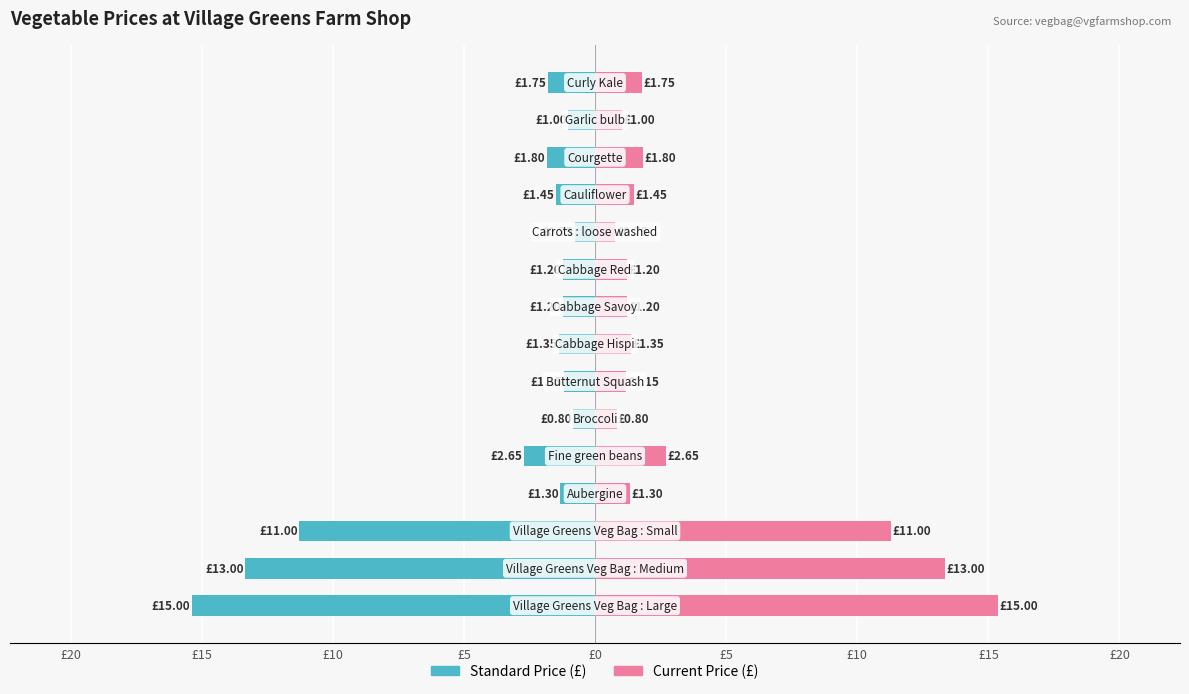

The value of Current Price (£) at £5 is 0.5. True or false?

False